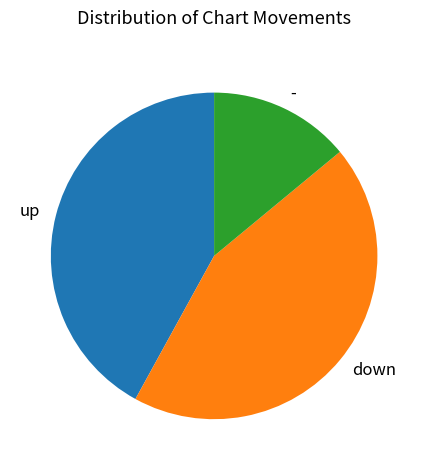

Which category has the biggest portion of the pie?

down